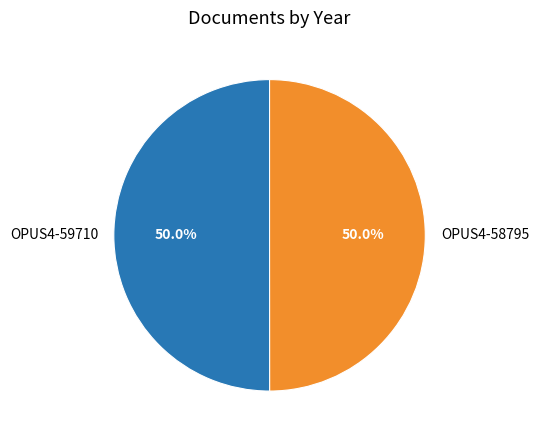

How many segments does this pie chart have?

2